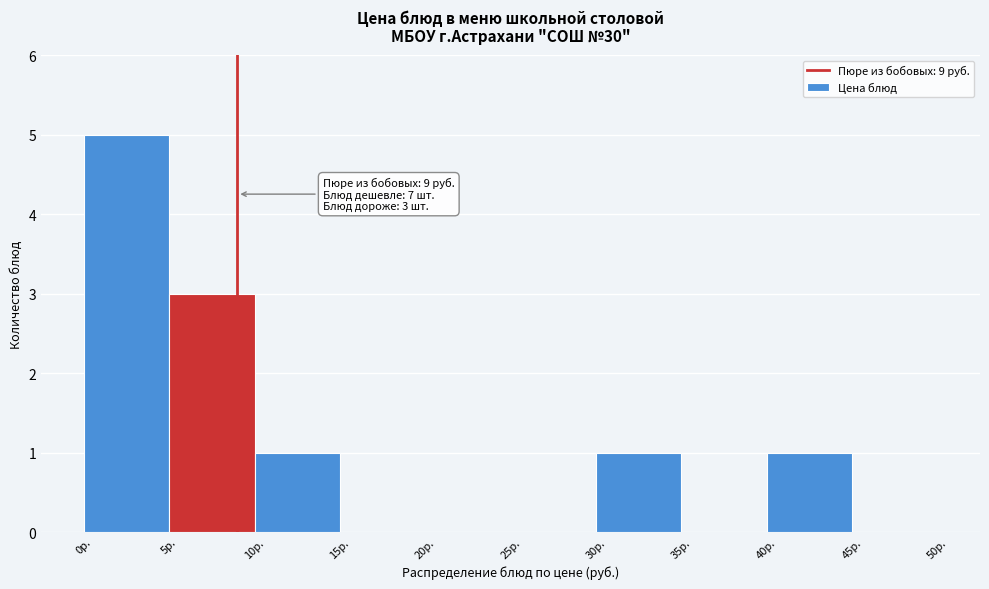

Which range on the x-axis has the tallest bar?

0 to 5